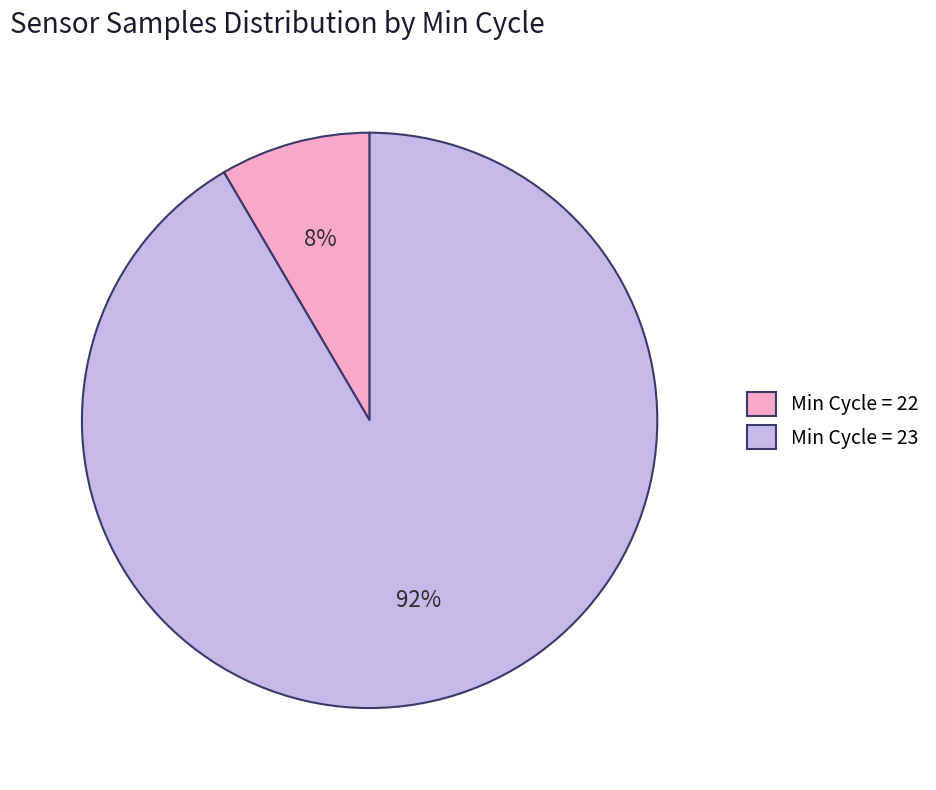

Which has a higher value, Min Cycle = 23 or Min Cycle = 22?

Min Cycle = 23